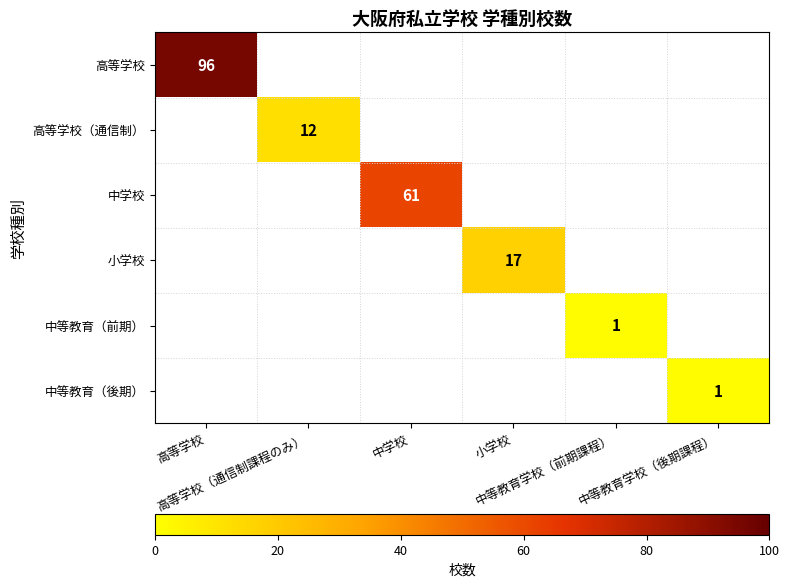

Which category has the highest value in the 高等学校（通信制） series?

高等学校